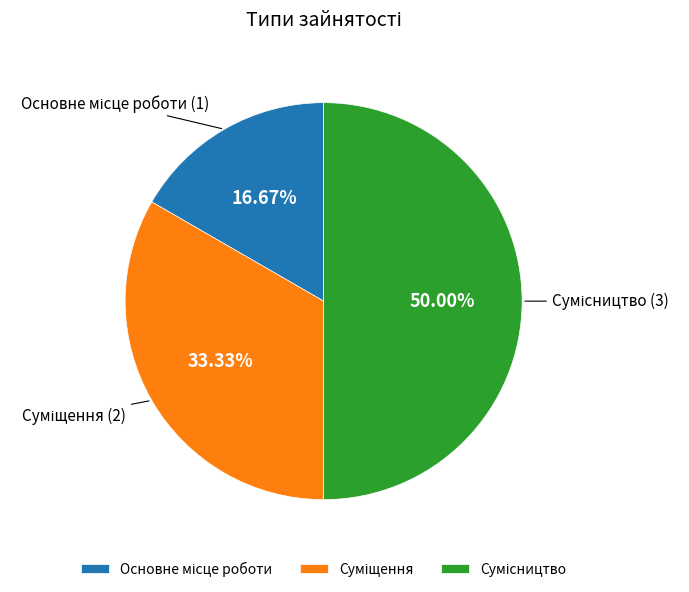

Is there any slice that represents more than half of the pie?

No